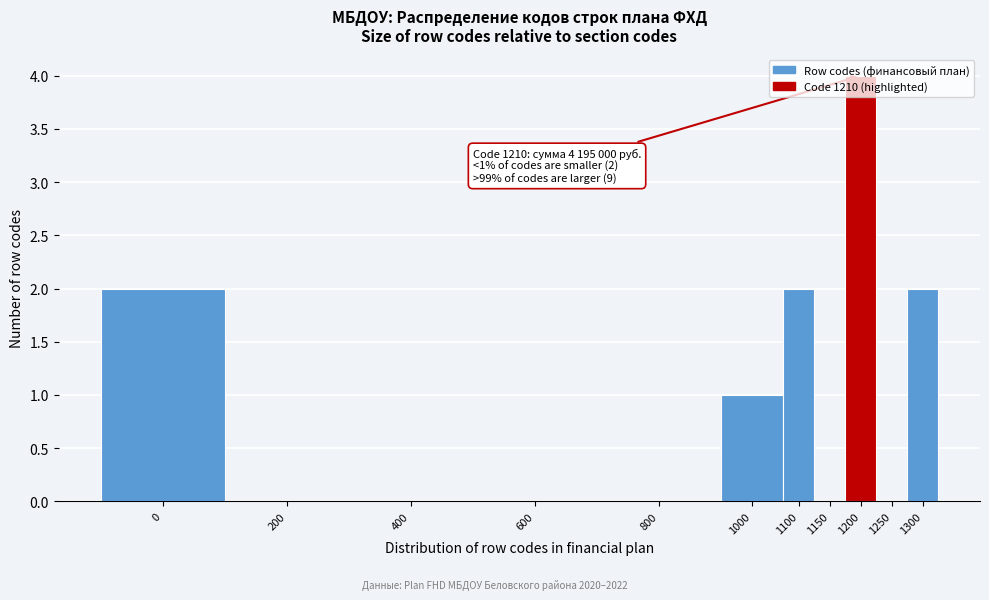

What is the change in value from 200 to 1300?

+2